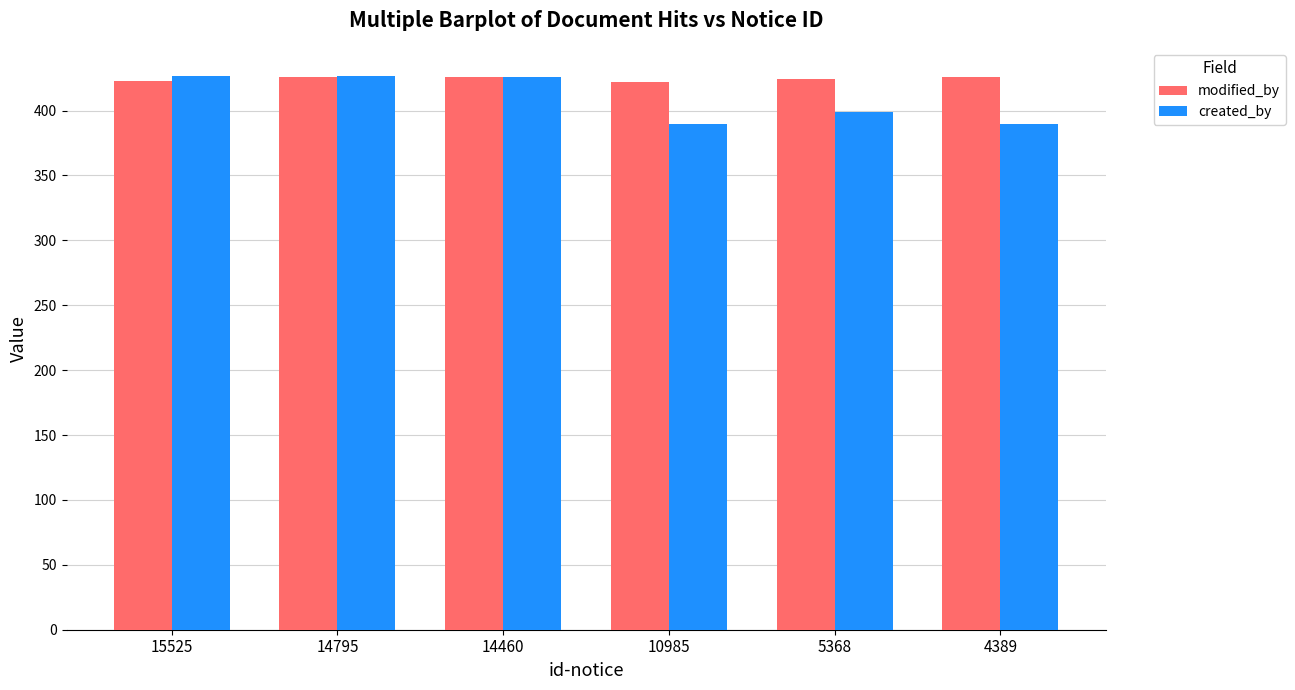

What is the sum of all modified_by values?

2547